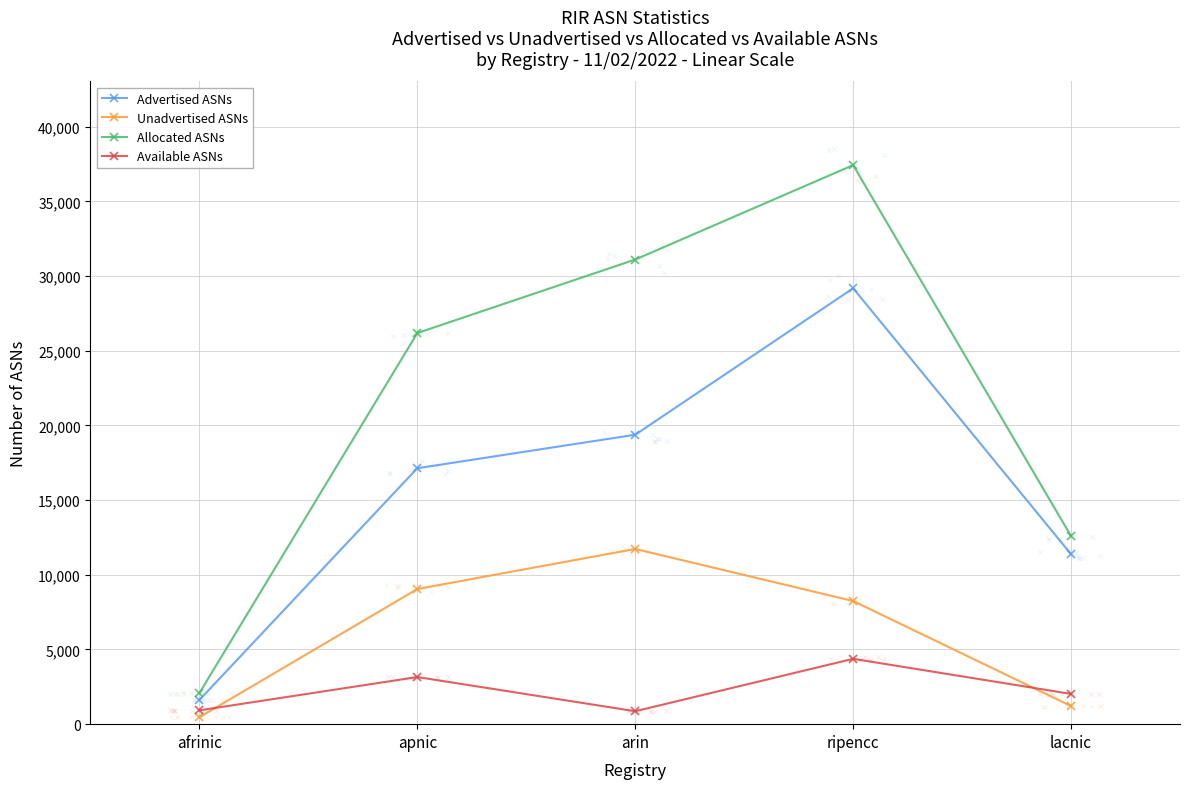

Is the value of Allocated ASNs at arin greater than the value of Advertised ASNs at ripencc?

Yes